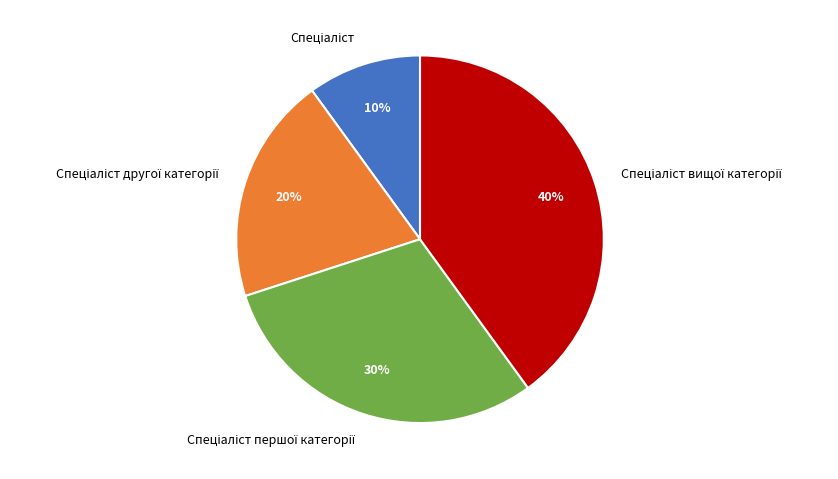

Is there any slice that represents more than half of the pie?

No